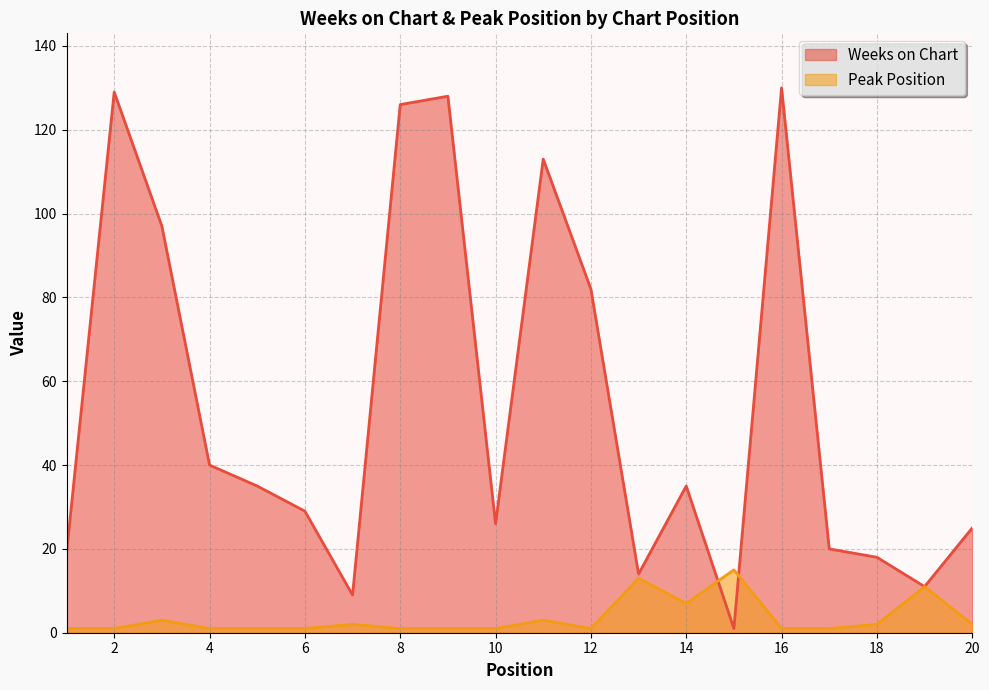

Which series has the largest range (max minus min)?

Weeks on Chart